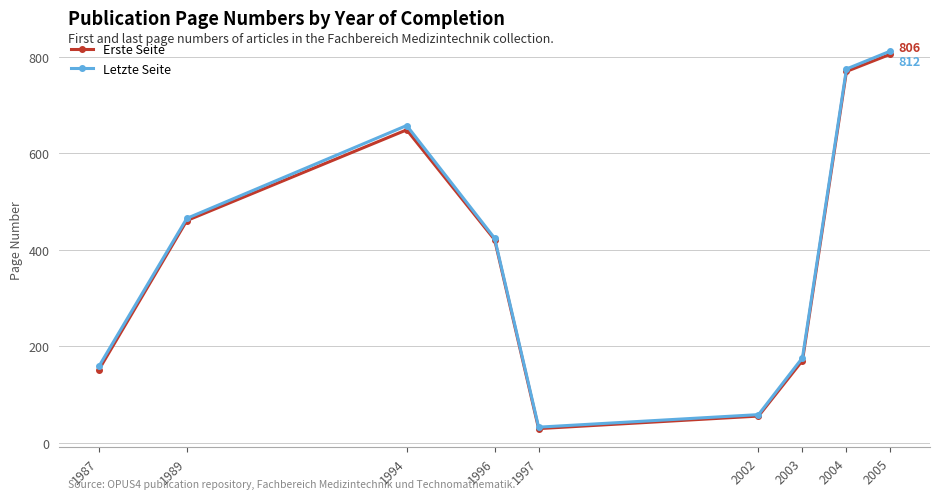

At which category is the sum across all series the highest?

2005